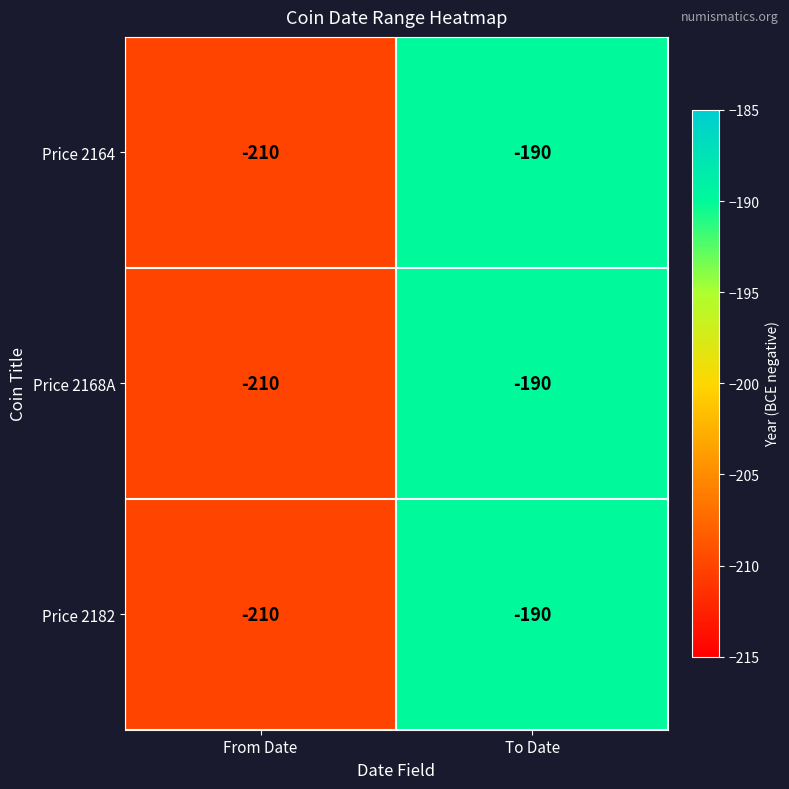

What is the total value across all series at To Date?

-570